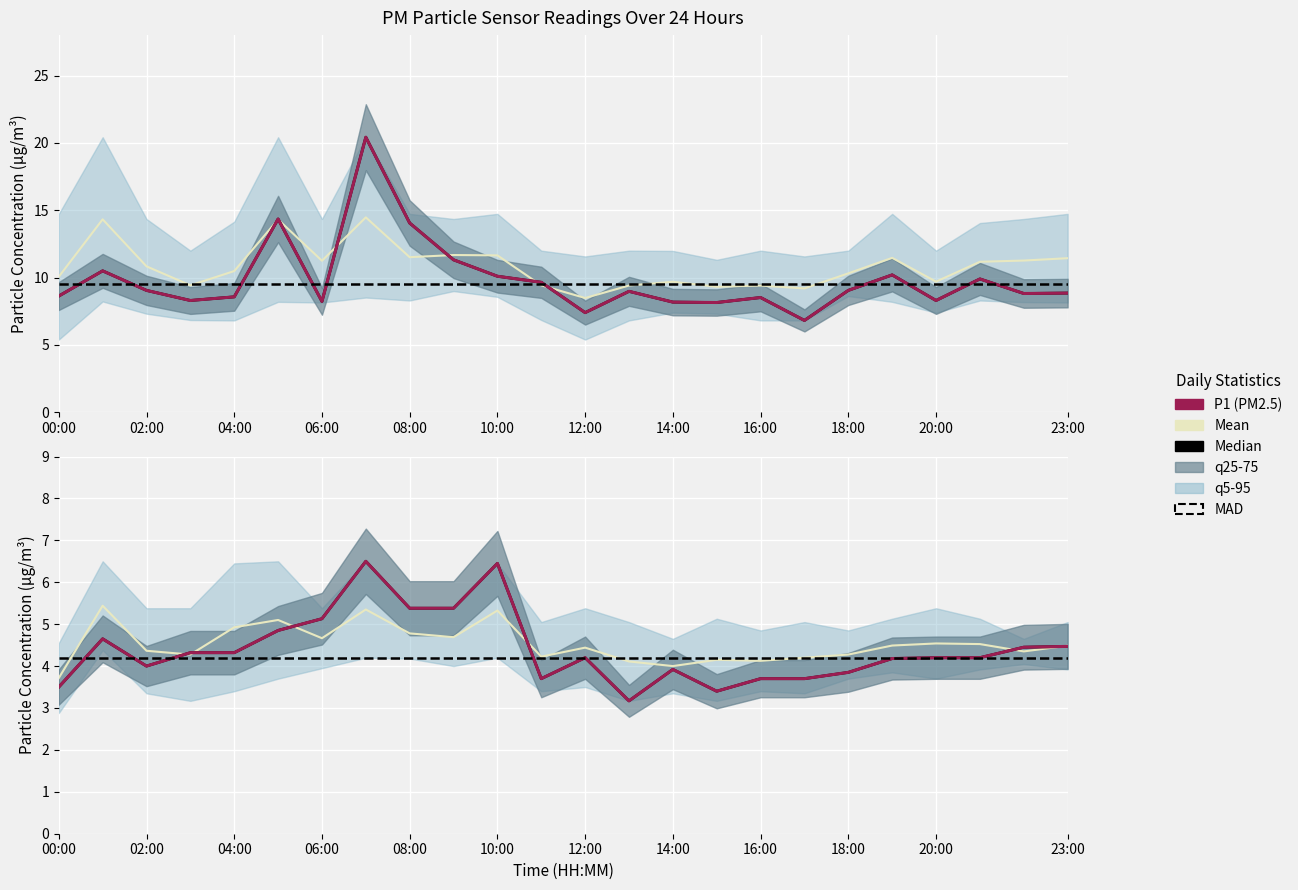

Which category has the lowest value across all series?

00:00